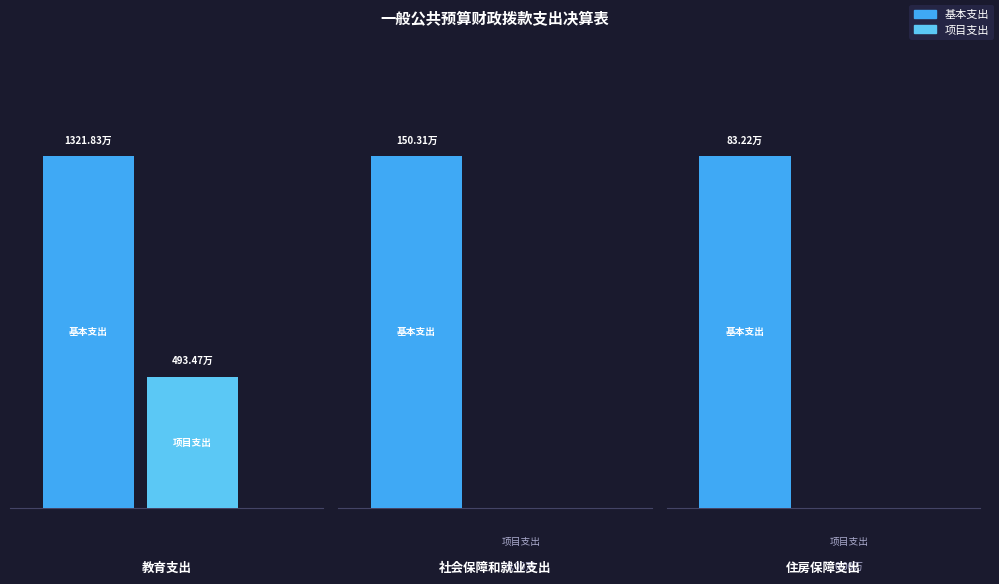

What are all the series names shown in the legend?

基本支出, 项目支出